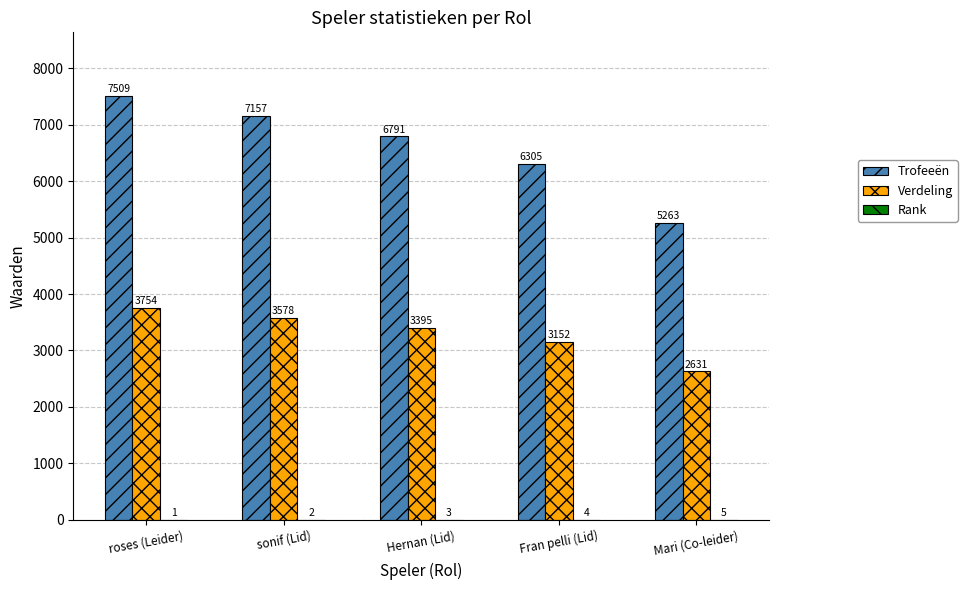

What is the sum of all Verdeling values?

16510